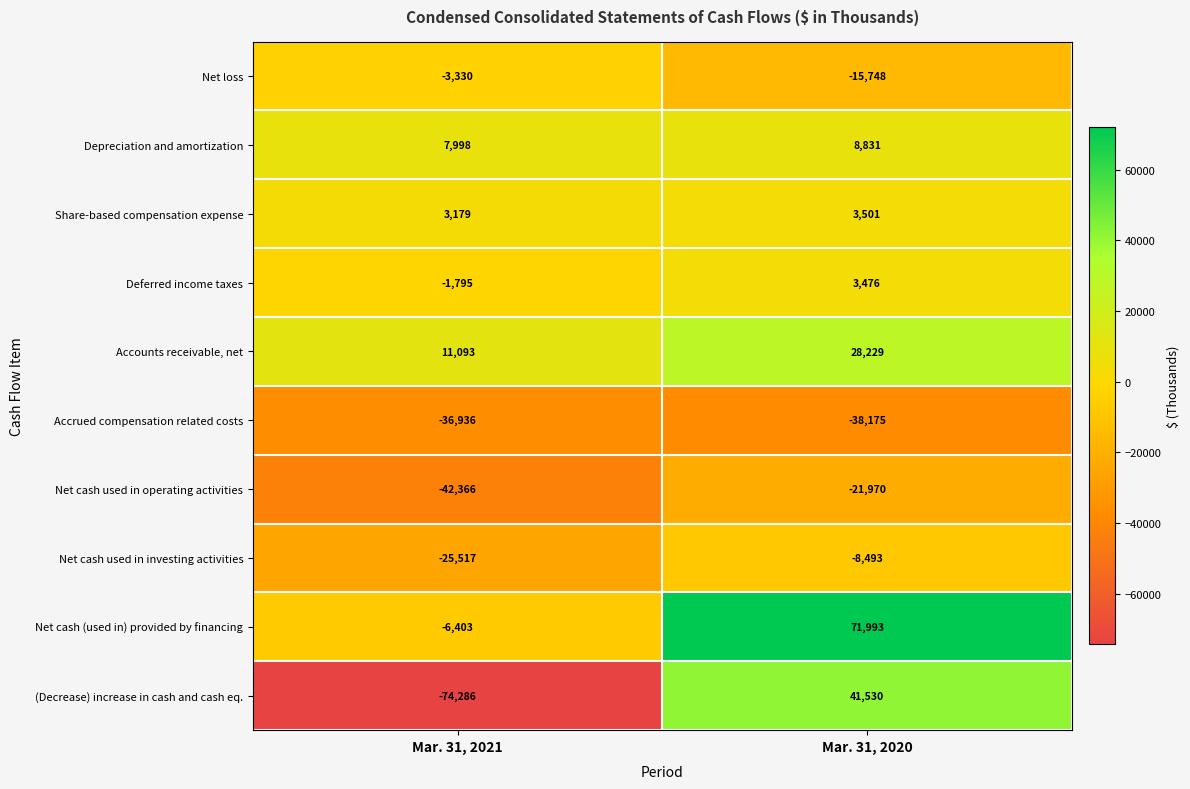

At how many categories does at least one series exceed 68425?

1